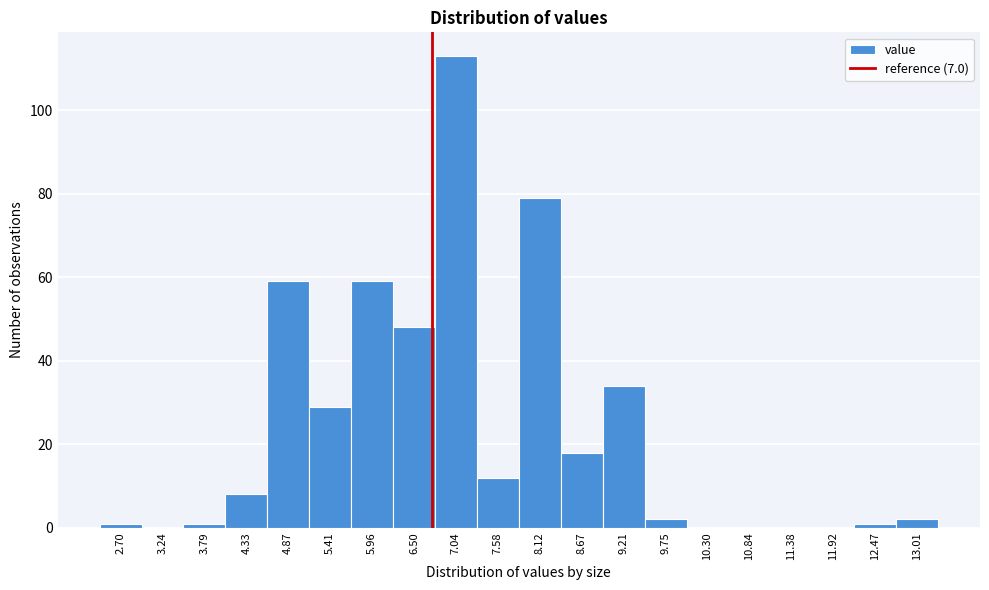

Reading left to right, what are all the values shown in this chart?

2.70=1	3.24=0	3.79=1	4.33=8	4.87=59	5.41=29	5.96=59	6.50=48	7.04=113	7.58=12	8.12=79	8.67=18	9.21=34	9.75=2	10.30=0	10.84=0	11.38=0	11.92=0	12.47=1	13.01=2